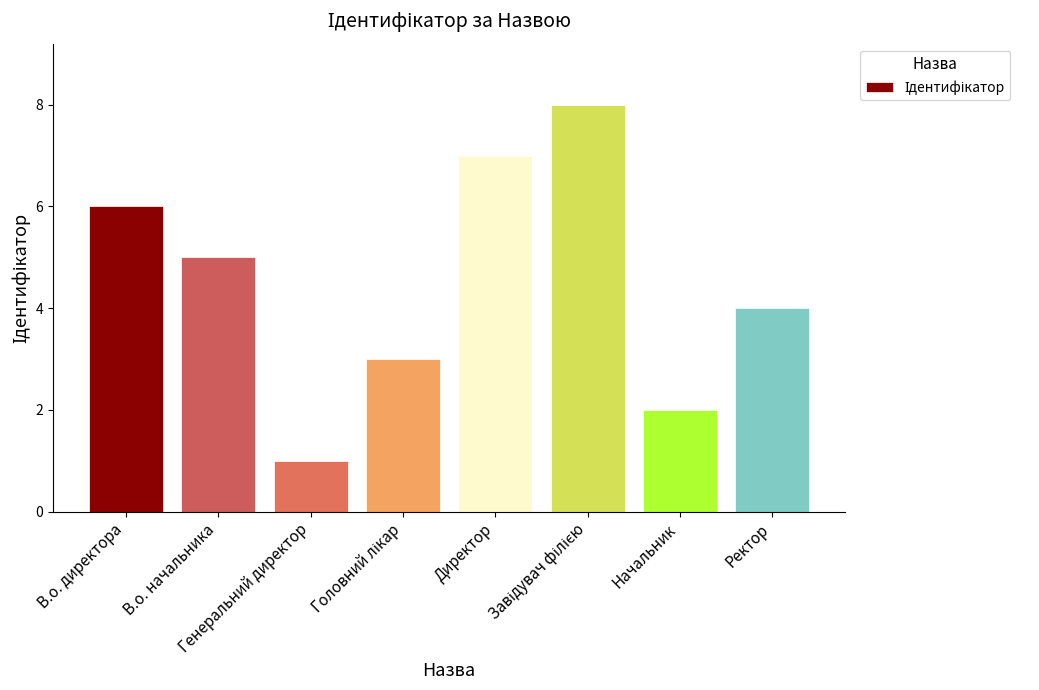

What is the greatest value displayed?

8